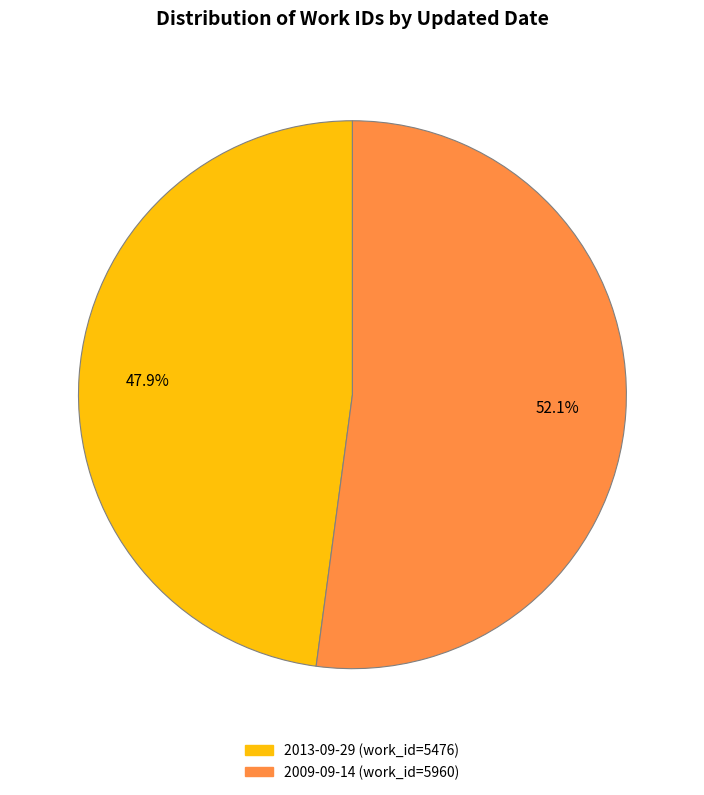

Between 2013-09-29 and 2009-09-14, which is larger?

2009-09-14